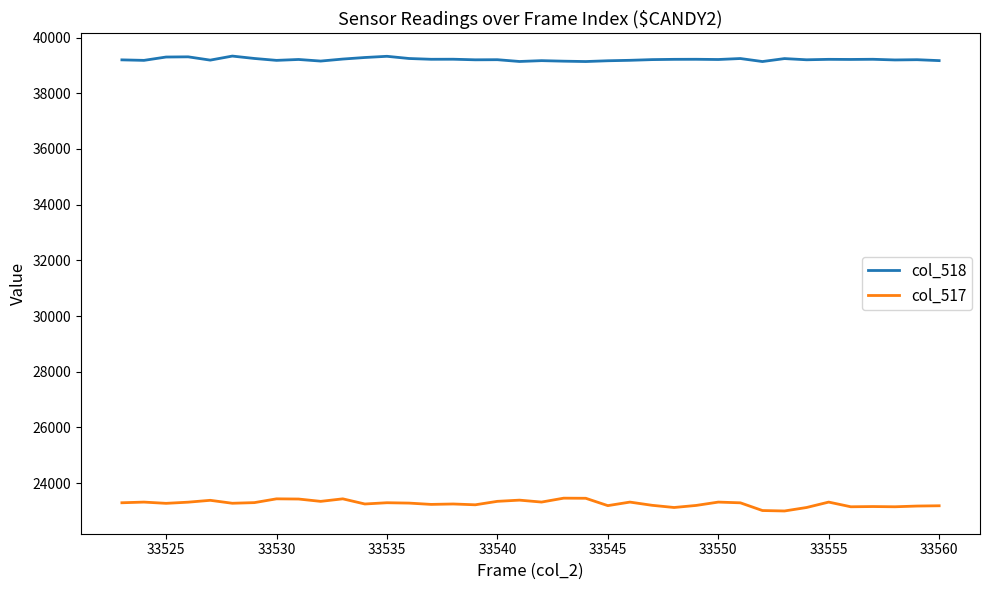

True or false: col_517 and col_518 intersect in this chart.

False